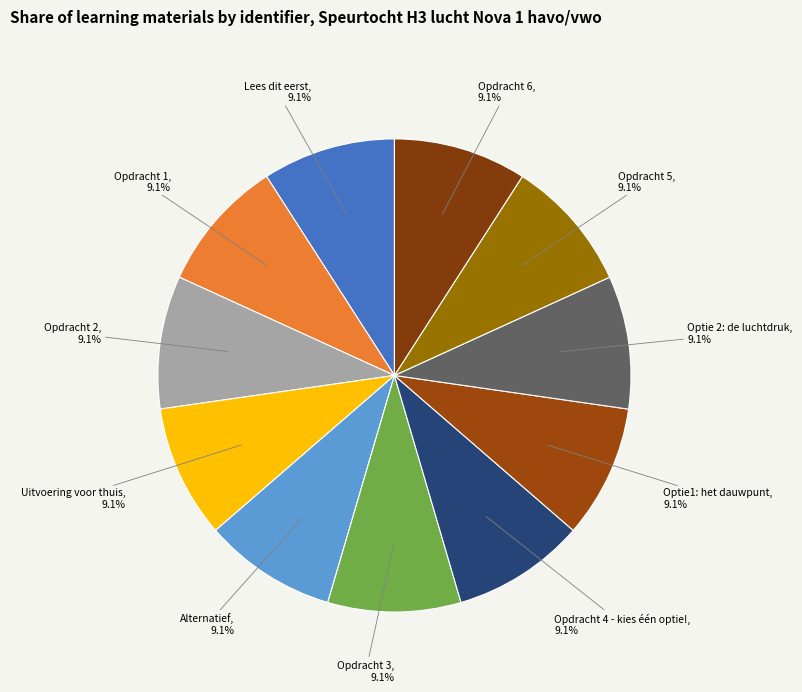

What is the ratio of the value at Opdracht 3 to the value at Optie 2: de luchtdruk?

1.0